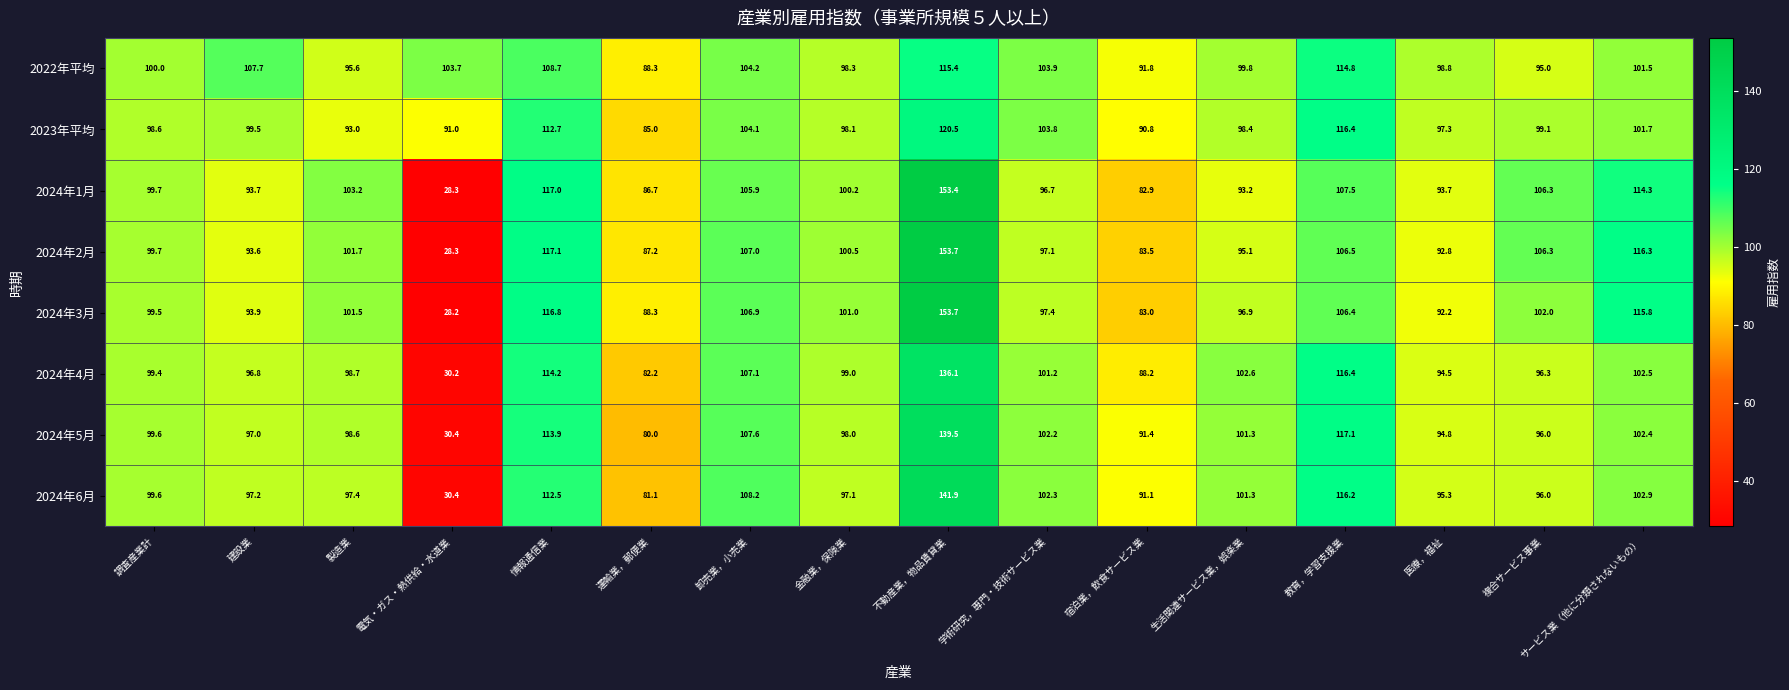

True or false: 2024年2月 has a value of 24.6 at 金融業，保険業.

False